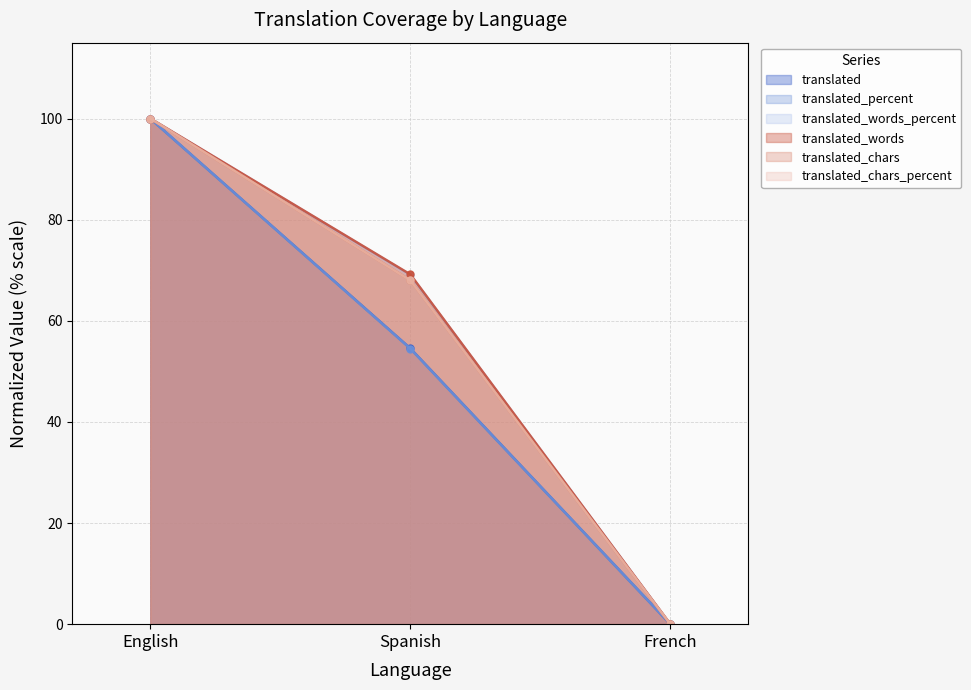

Rank the series at Spanish from highest to lowest value.

translated_words, translated_words_percent, translated_chars, translated_chars_percent, translated, translated_percent